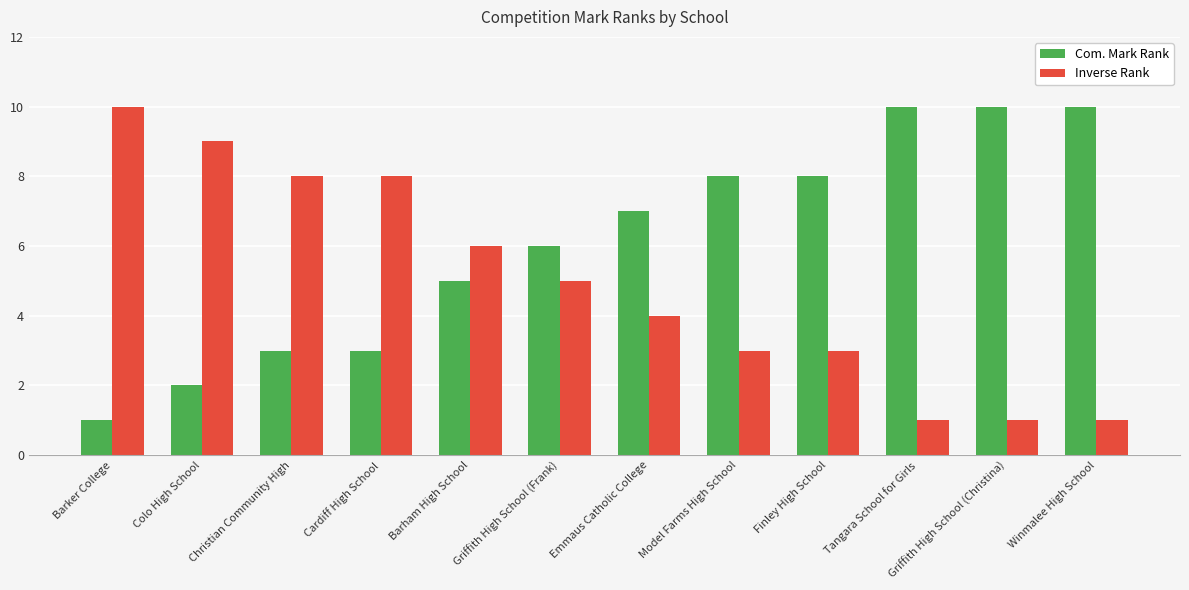

How many values in the Inverse Rank series are below 5?

6